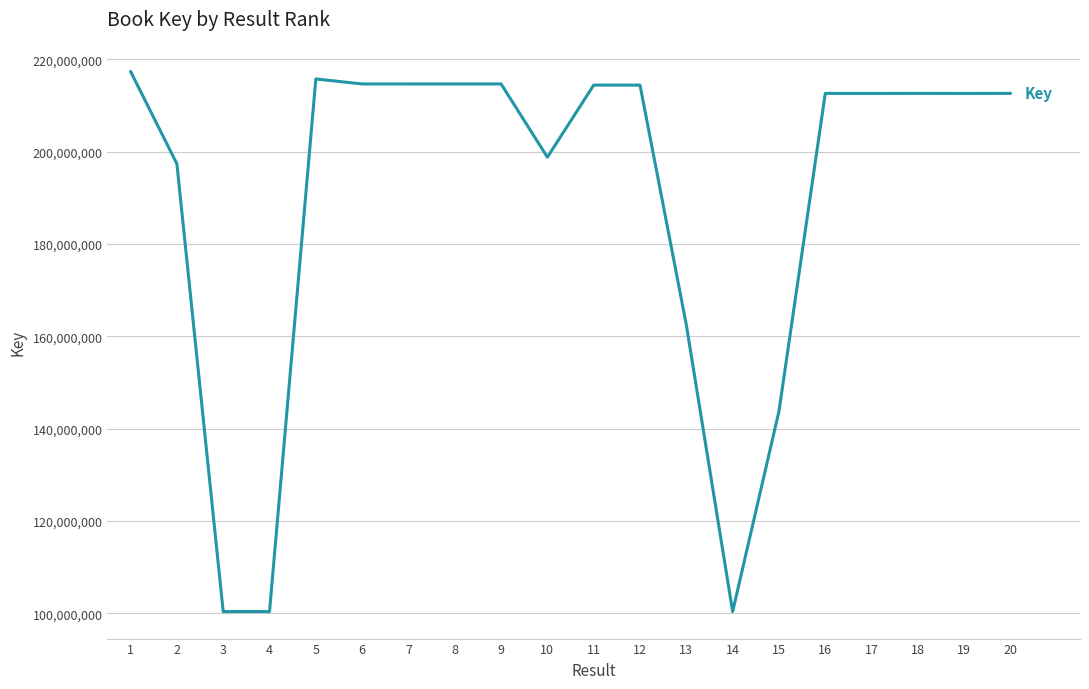

What is the difference between the maximum and minimum values?

116994382